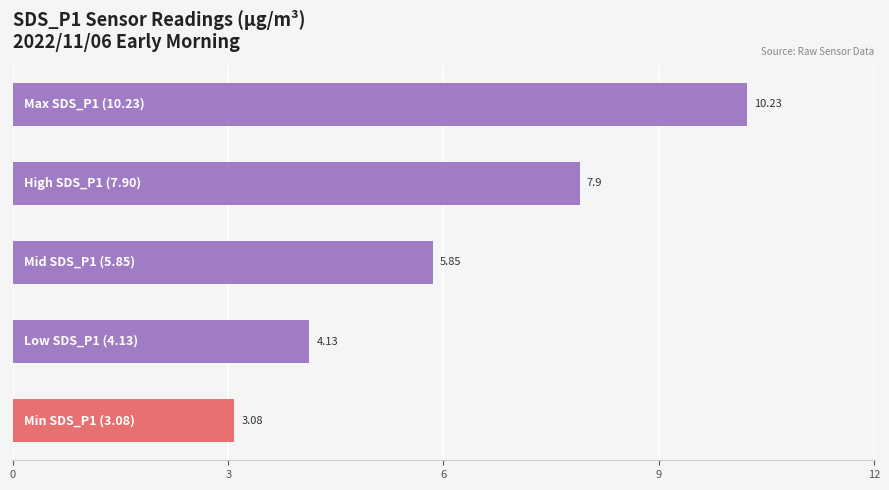

How many bars are there in total?

5